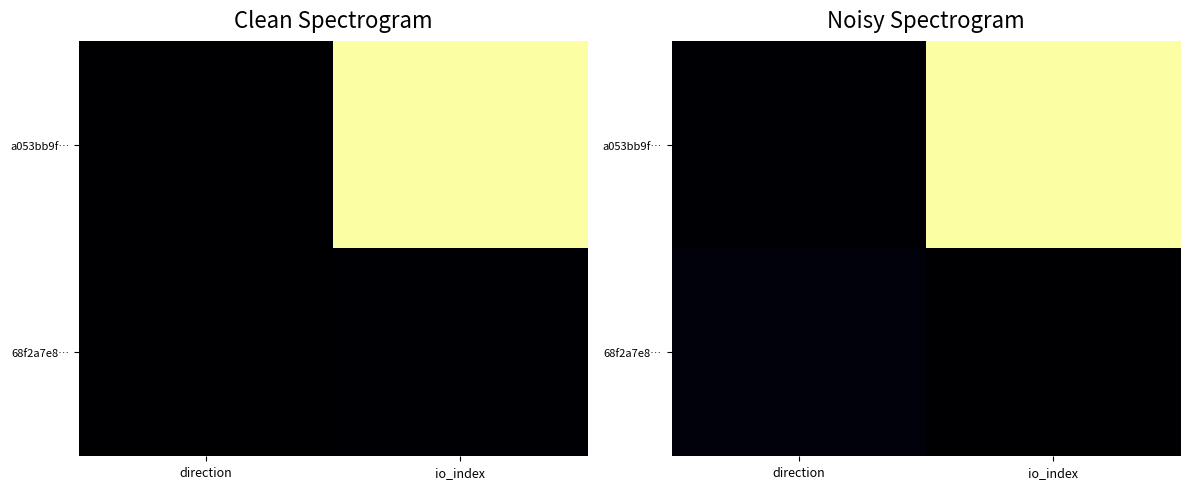

How many series are shown in this chart?

2